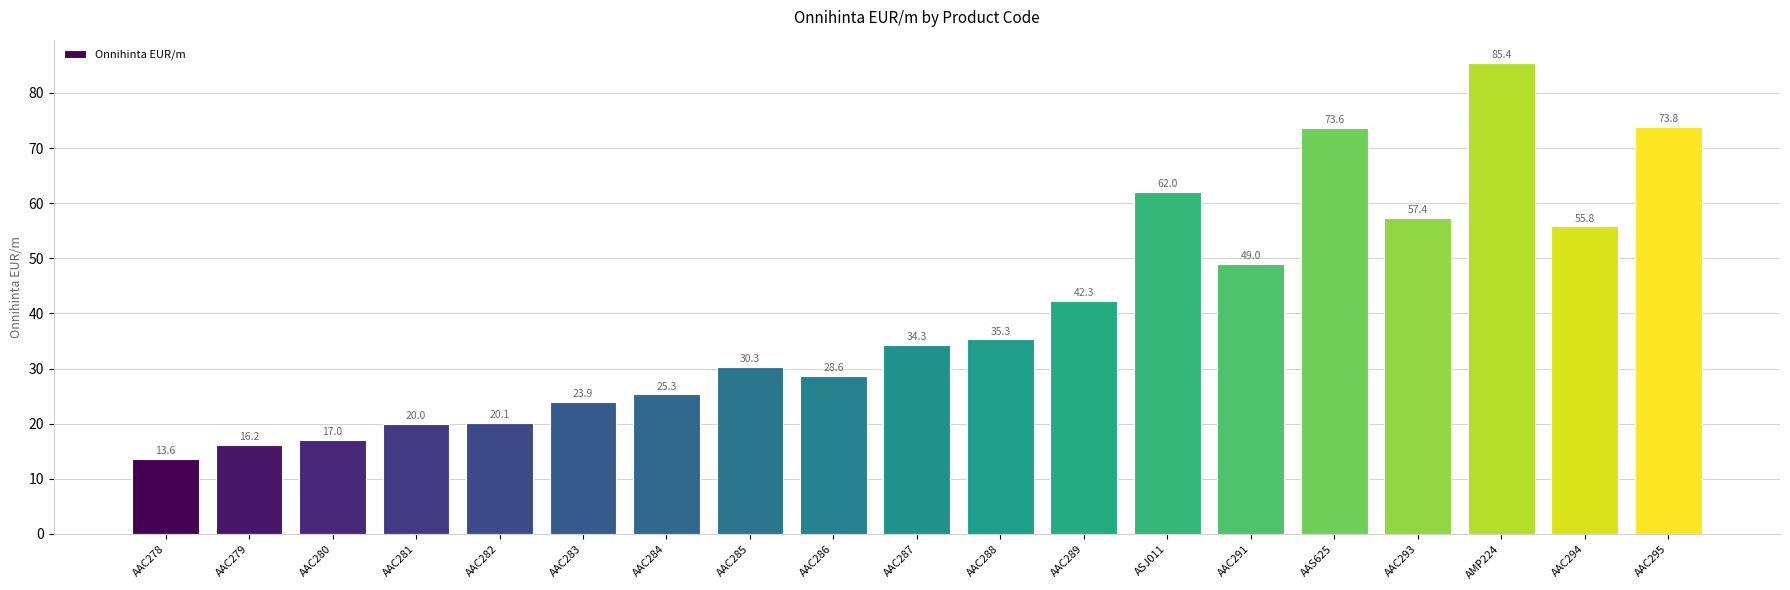

The chart shows a value of 62.3 at AAC288. True or false?

False